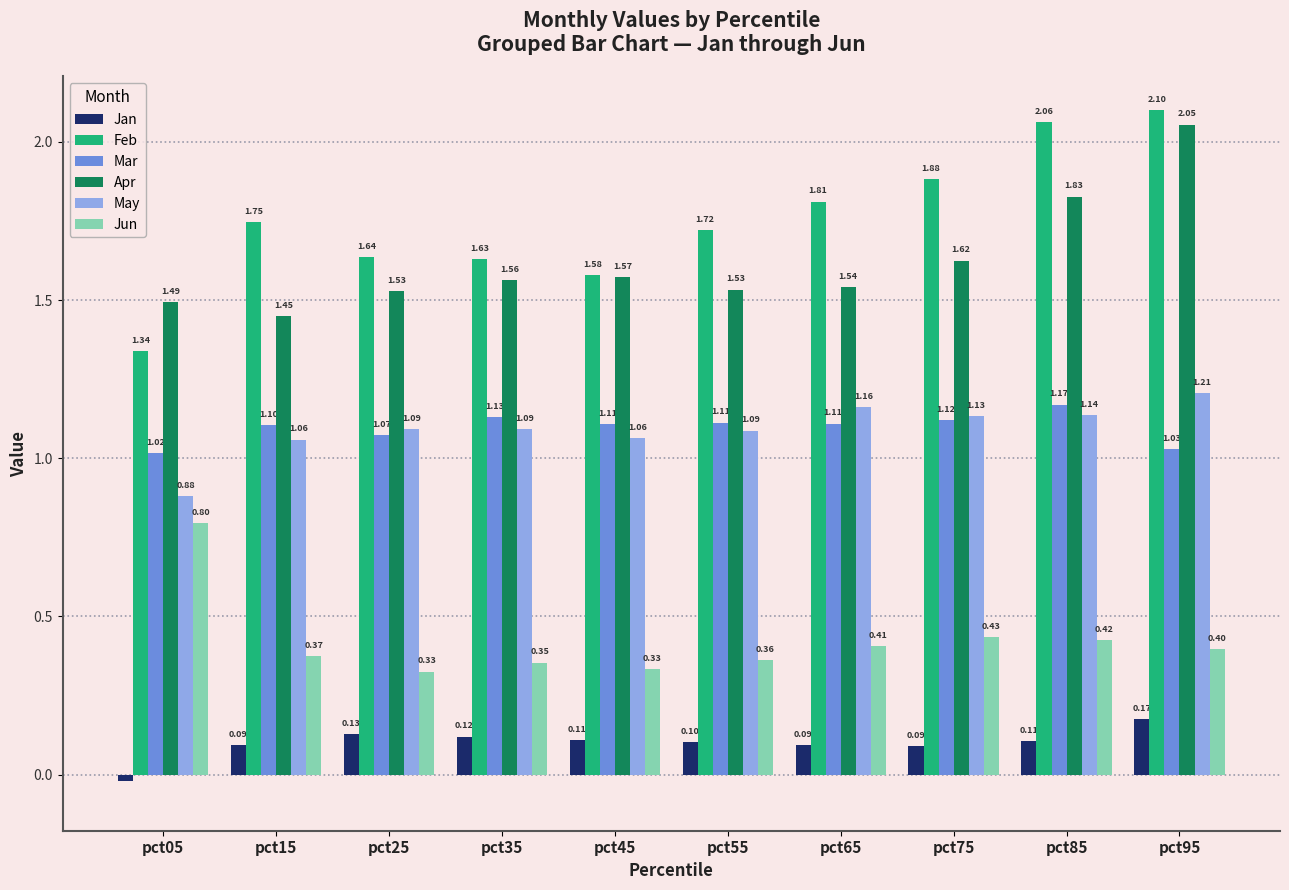

At which label is Jan closest to 0?

pct05